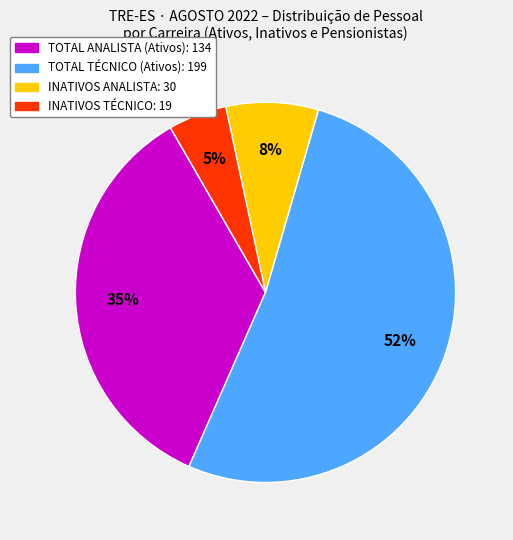

Is there any slice that represents more than half of the pie?

Yes